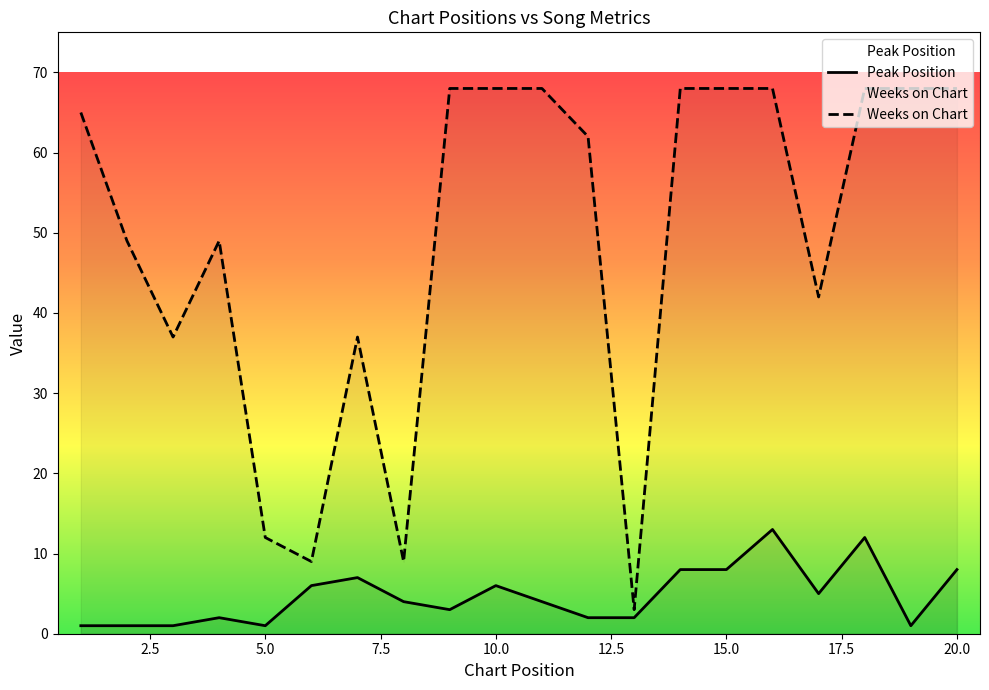

How many series are shown in this chart?

2